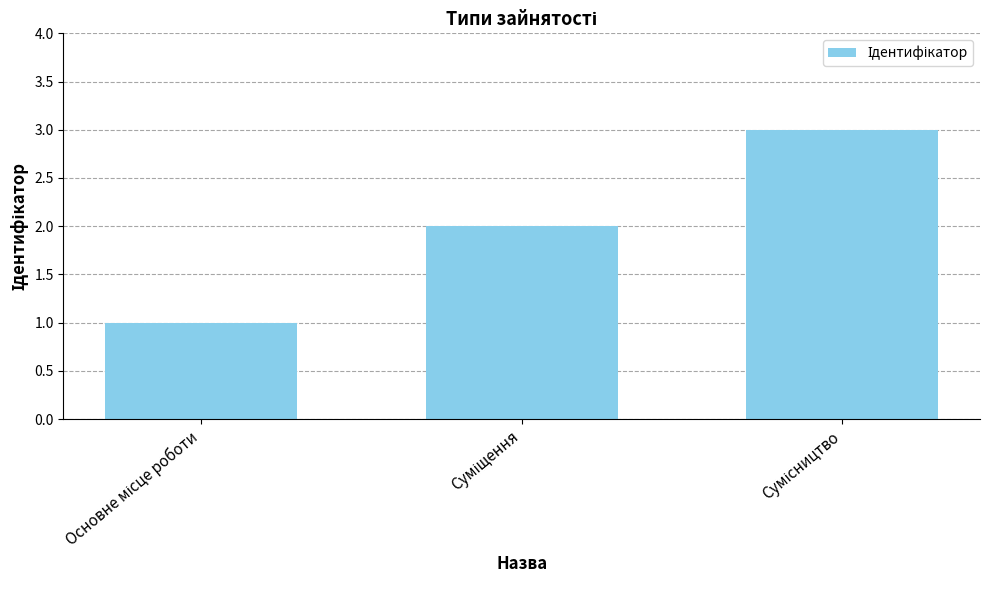

What is the greatest value displayed?

3